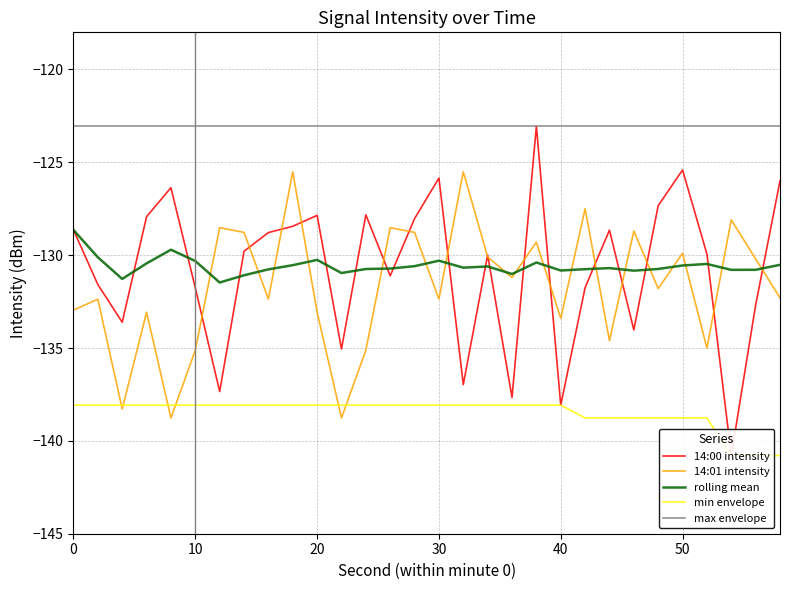

Reading left to right, what are all the values shown in this chart?

14:00 intensity: -128.6	-131.6	-133.6	-127.9	-126.4	-131.8	-137.3	-129.8	-128.8	-128.4	-127.9	-135.1	-127.8	-131.1	-128.0	-125.8	-137.0	-130.0	-137.7	-123.1	-138.1	-131.7	-128.7	-134.0	-127.3	-125.4	-129.9	-140.8	-132.7	-126.0
14:01 intensity: -133.0	-132.4	-138.3	-133.1	-138.8	-135.1	-128.5	-128.8	-132.4	-125.5	-133.1	-138.8	-135.1	-128.5	-128.8	-132.4	-125.5	-130.1	-131.2	-129.3	-133.4	-127.5	-134.6	-128.7	-131.8	-129.9	-135.0	-128.1	-130.2	-132.3
rolling mean: -128.6	-130.1	-131.3	-130.4	-129.7	-130.3	-131.5	-131.1	-130.8	-130.5	-130.3	-131.0	-130.7	-130.7	-130.6	-130.3	-130.7	-130.6	-131.0	-130.4	-130.8	-130.8	-130.7	-130.8	-130.7	-130.6	-130.5	-130.8	-130.8	-130.5
min envelope: -138.1	-138.1	-138.1	-138.1	-138.1	-138.1	-138.1	-138.1	-138.1	-138.1	-138.1	-138.1	-138.1	-138.1	-138.1	-138.1	-138.1	-138.1	-138.1	-138.1	-138.1	-138.8	-138.8	-138.8	-138.8	-138.8	-138.8	-140.8	-140.8	-140.8
max envelope: -123.1	-123.1	-123.1	-123.1	-123.1	-123.1	-123.1	-123.1	-123.1	-123.1	-123.1	-123.1	-123.1	-123.1	-123.1	-123.1	-123.1	-123.1	-123.1	-123.1	-123.1	-123.1	-123.1	-123.1	-123.1	-123.1	-123.1	-123.1	-123.1	-123.1